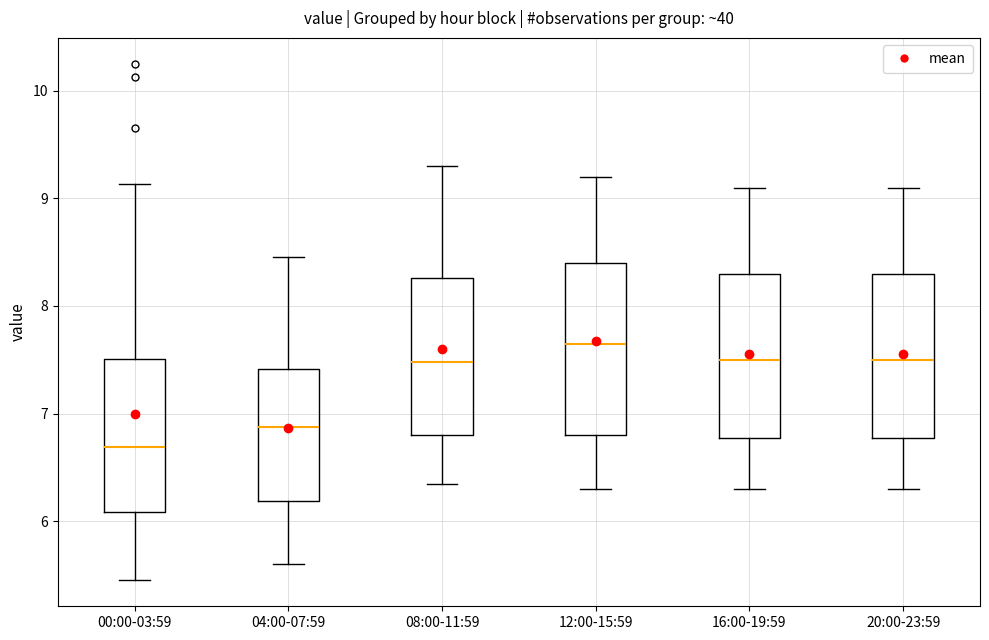

Reading left to right, transcribe this box plot: for each box, give where its median line is, the range the box spans, and where its two whiskers end, as read against the y-axis. The values are not printed on the chart, so give them approximately, as read against the axis.

00:00-03:59: median 6.7, box 6.1 to 7.5, whiskers 5.5 to 9.1
04:00-07:59: median 6.9, box 6.2 to 7.4, whiskers 5.6 to 8.5
08:00-11:59: median 7.5, box 6.8 to 8.3, whiskers 6.4 to 9.3
12:00-15:59: median 7.7, box 6.8 to 8.4, whiskers 6.3 to 9.2
16:00-19:59: median 7.5, box 6.8 to 8.3, whiskers 6.3 to 9.1
20:00-23:59: median 7.5, box 6.8 to 8.3, whiskers 6.3 to 9.1